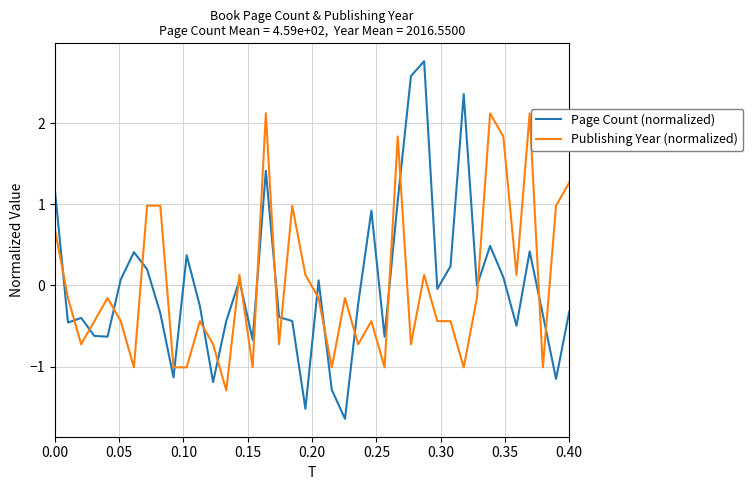

Which series has the largest range (max minus min)?

Page Count (normalized)